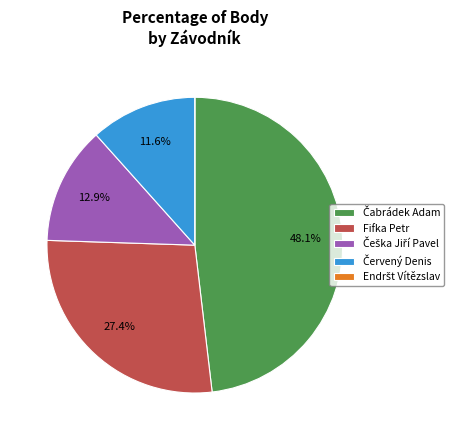

Does any single category account for the majority?

No